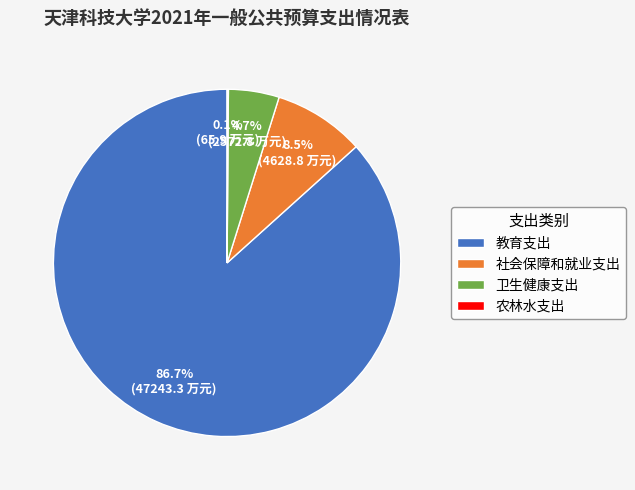

Approximately how many times larger is the value at 教育支出 compared to 社会保障和就业支出?

10.2